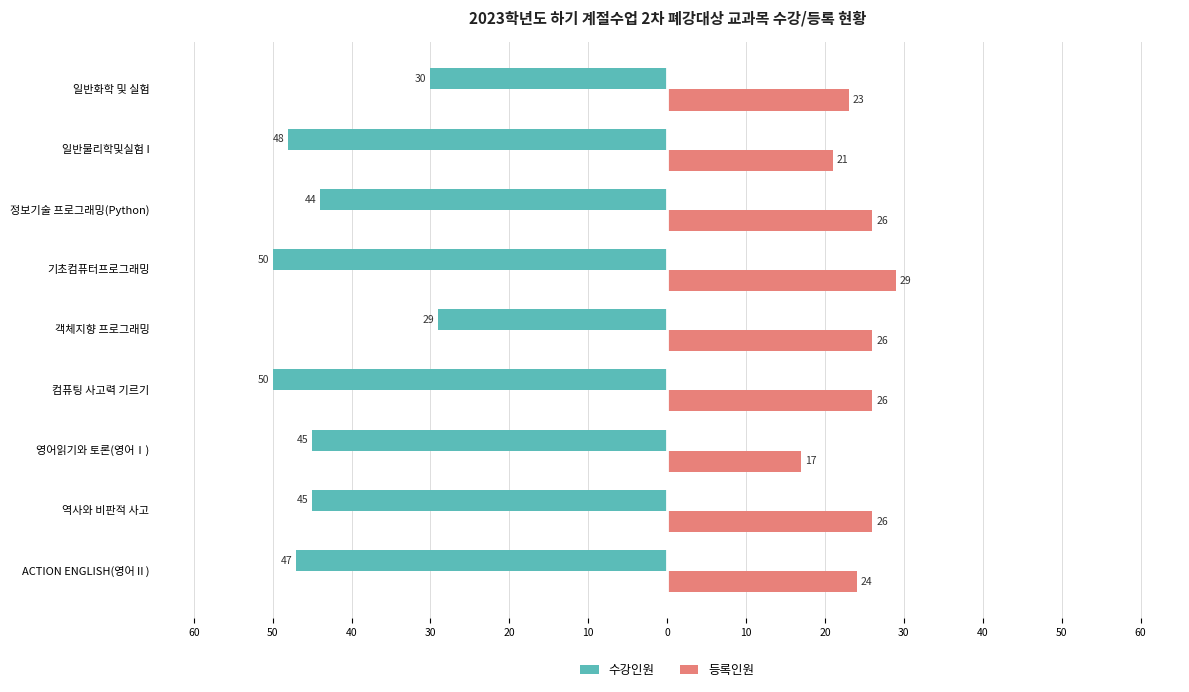

Which series has the widest spread of values?

수강인원